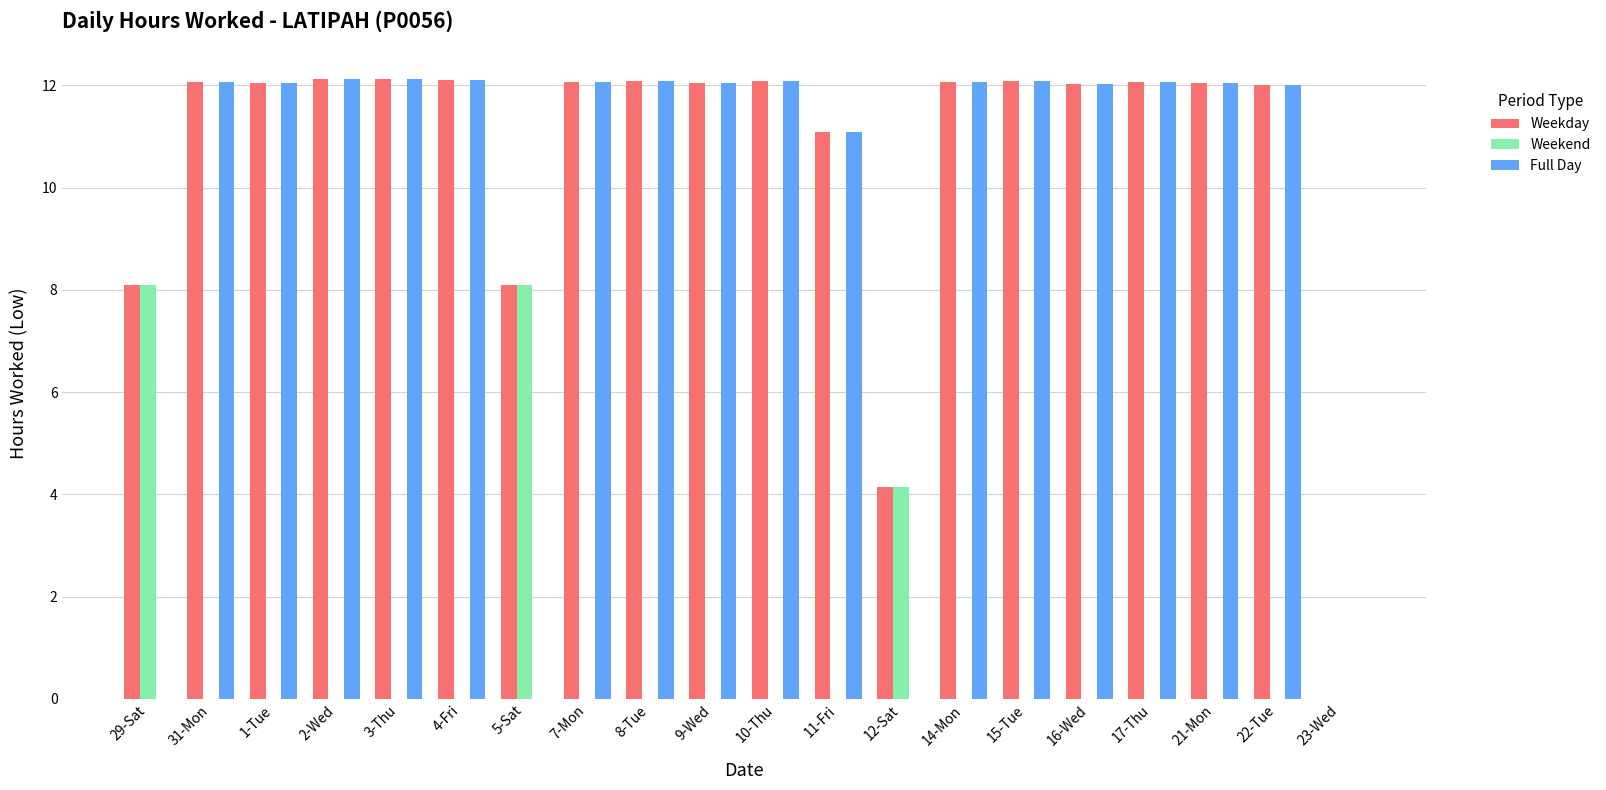

How many groups of bars are there?

20